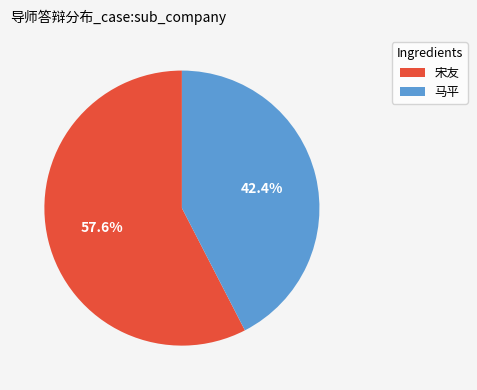

Which category has the biggest portion of the pie?

宋友